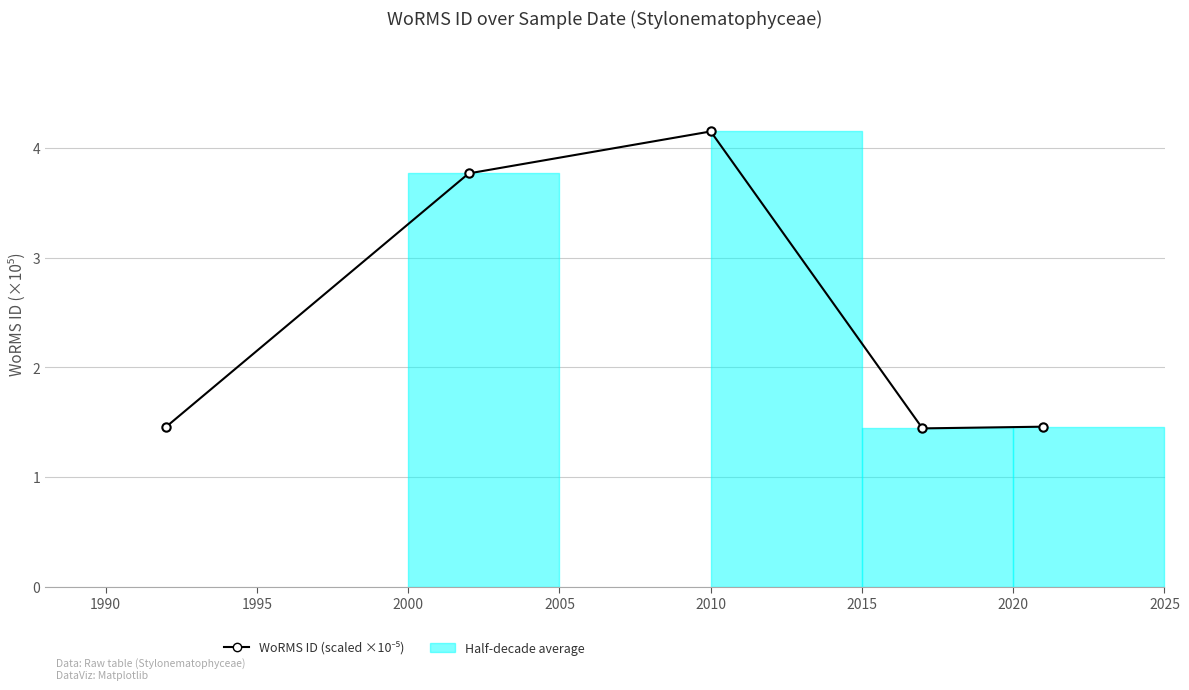

How many interior local peaks (higher than both neighbors) does the data have?

1